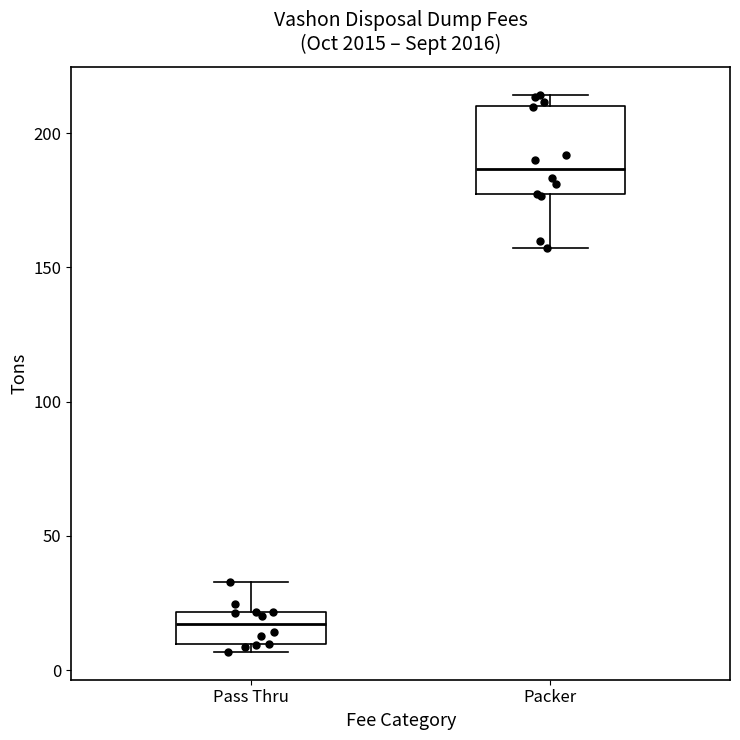

Reading left to right, transcribe this box plot: for each box, give where its median line is, the range the box spans, and where its two whiskers end, as read against the y-axis. The values are not printed on the chart, so give them approximately, as read against the axis.

Pass Thru: median 15, box 10 to 20, whiskers 5 to 35
Packer: median 185, box 175 to 210, whiskers 155 to 215